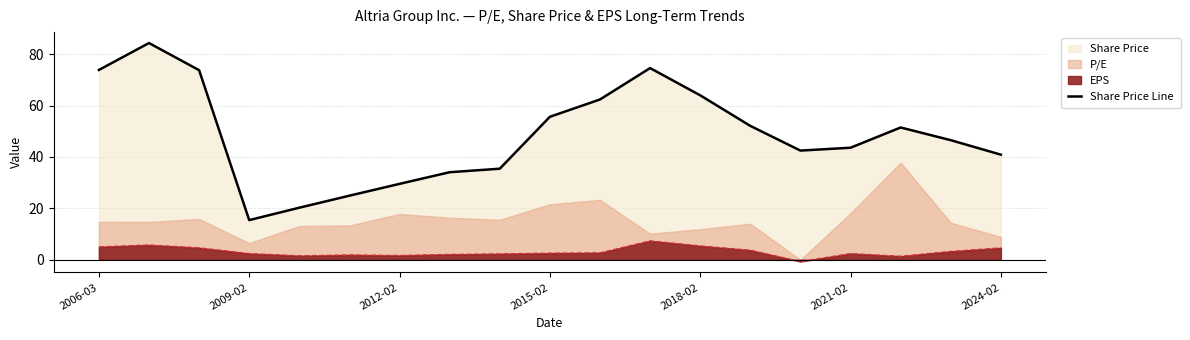

True or false: Share Price Line and EPS cross at least once.

False